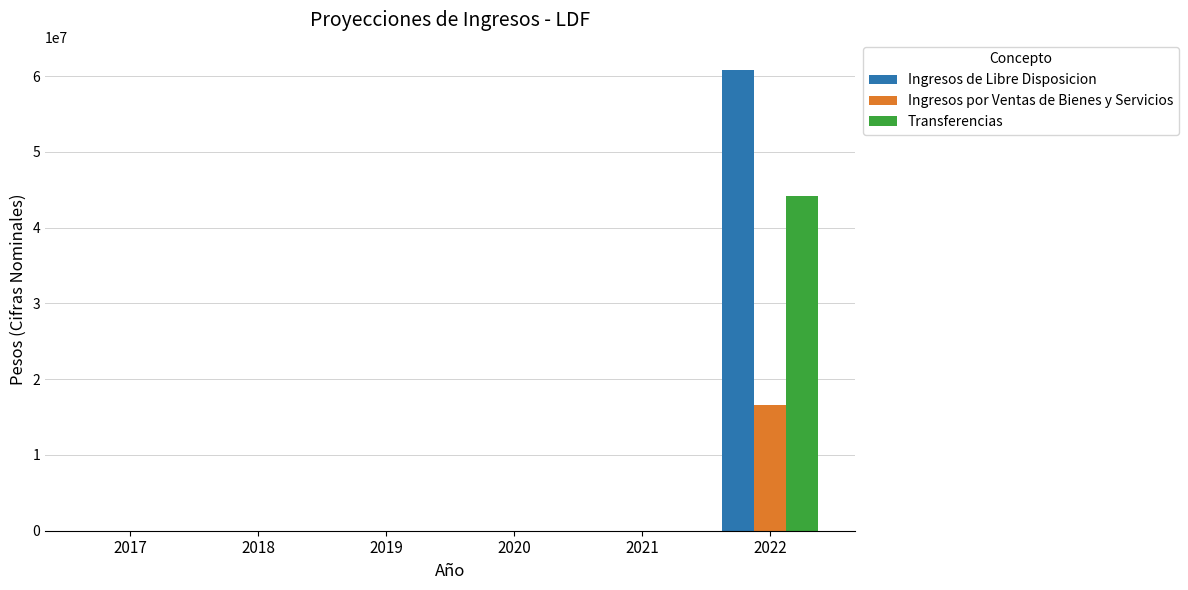

Does the chart contain stacked bars?

No